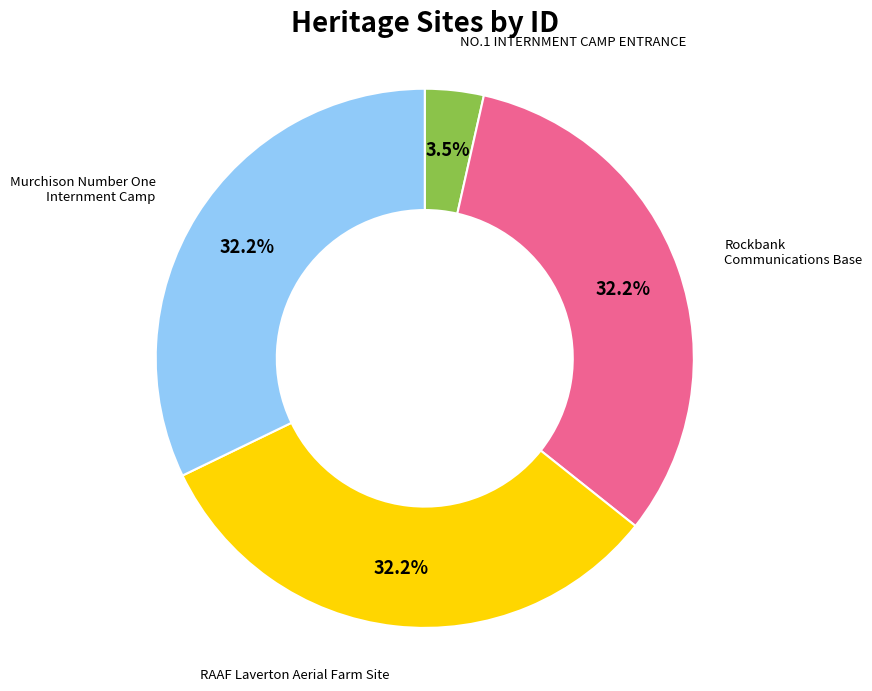

What percentage is the Murchison Number One Internment Camp slice, to the nearest percent?

32%